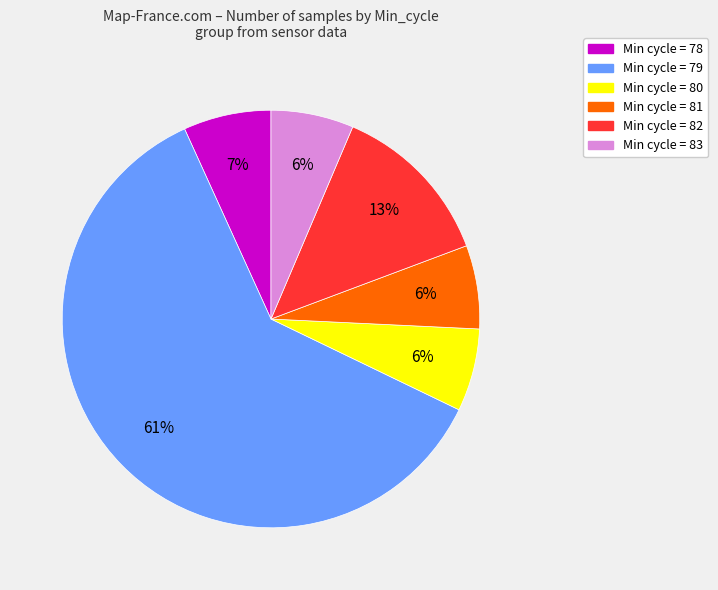

To the nearest percent, what is the average slice percentage?

17%